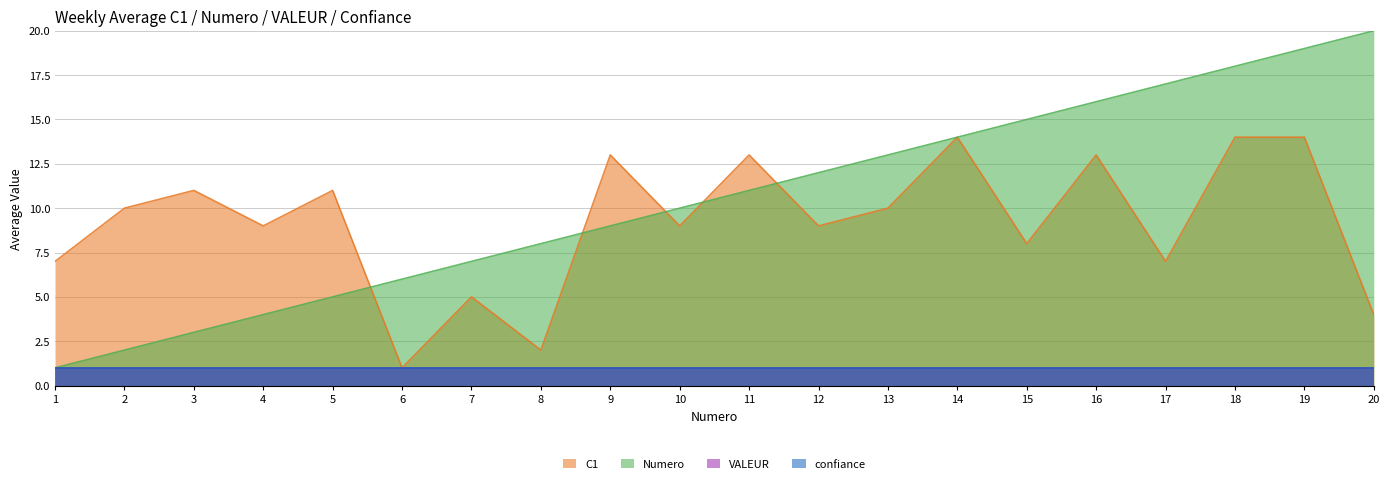

What is the value of the C1 point at the 17th from the left?

7